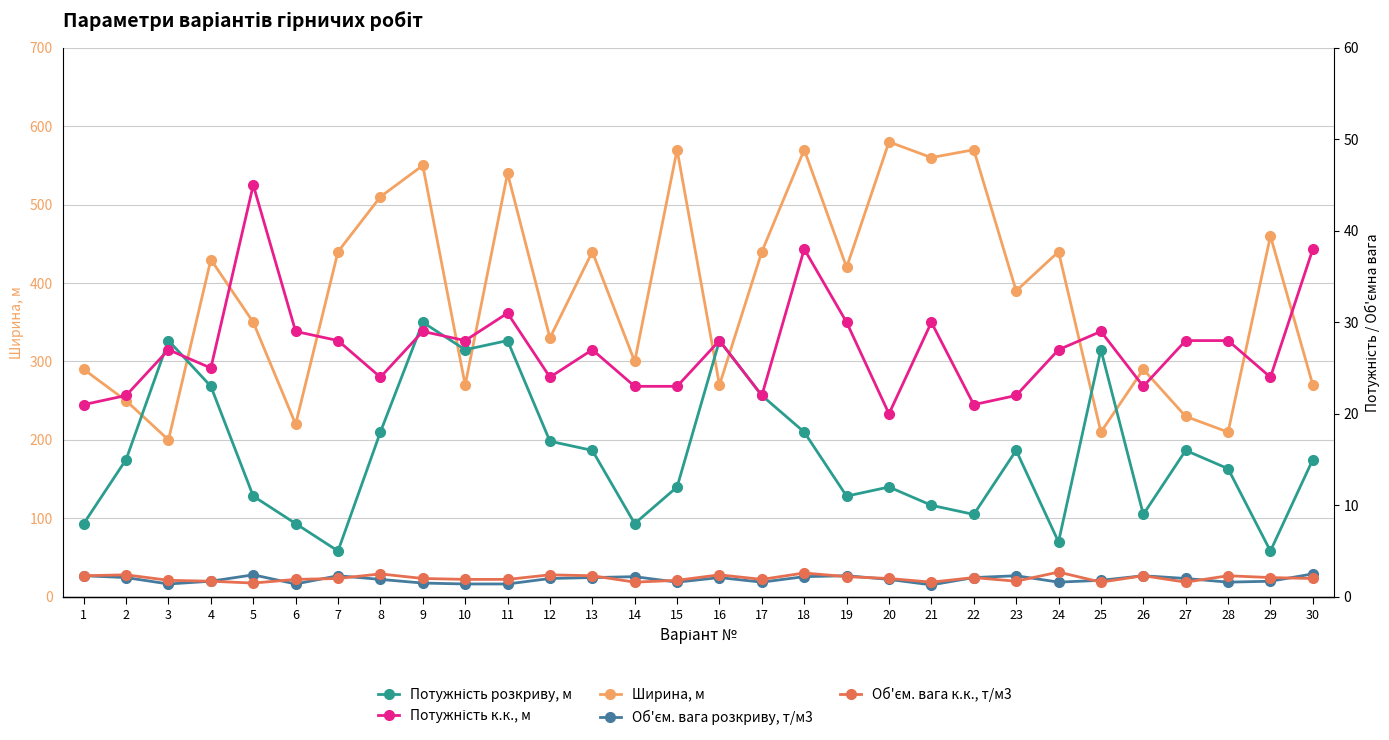

What is the difference between the highest and lowest values at 11?

538.6